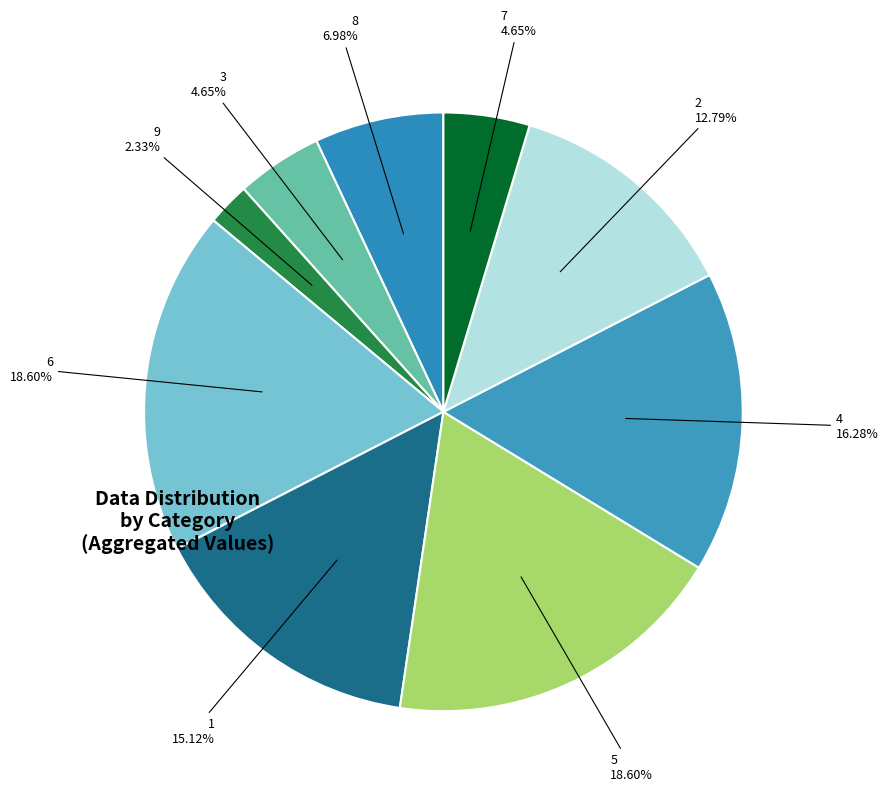

How many segments does this pie chart have?

9